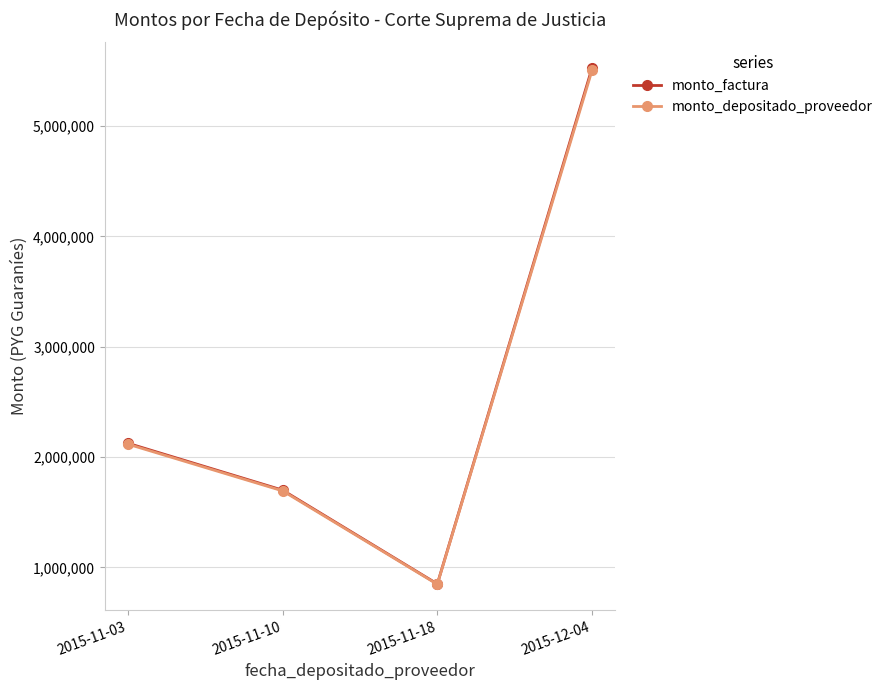

How many values in the monto_factura series are below 2125000?

2